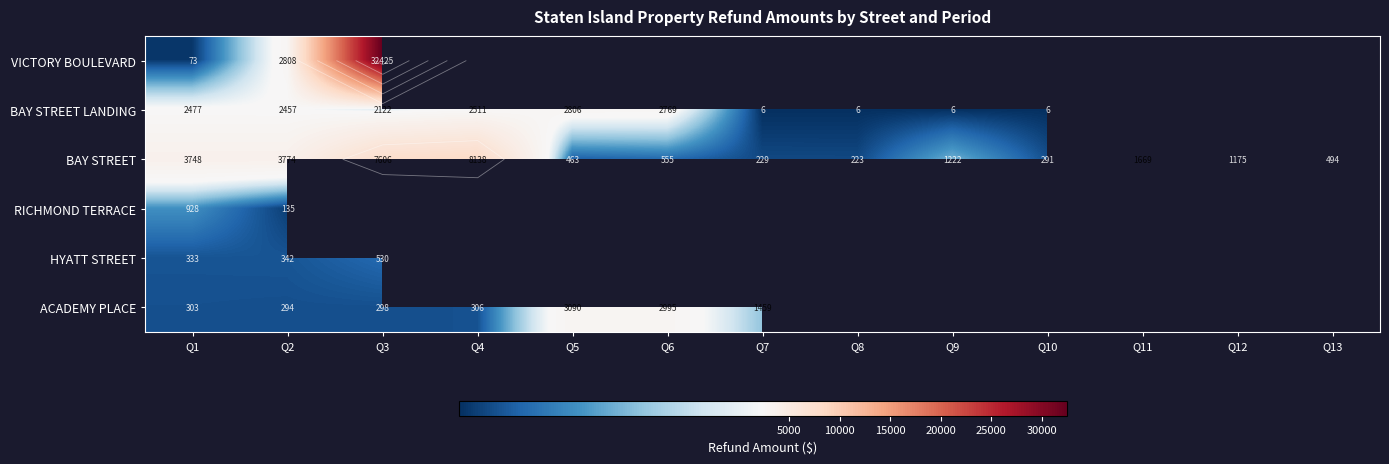

Rank the series at Q2 from lowest to highest value.

RICHMOND TERRACE, ACADEMY PLACE, HYATT STREET, BAY STREET LANDING, VICTORY BOULEVARD, BAY STREET